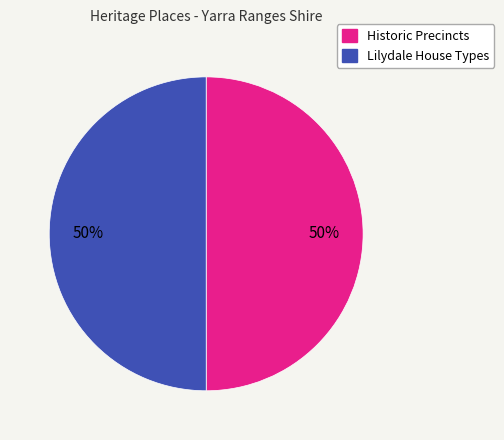

To the nearest percent, what is the average slice percentage?

50%